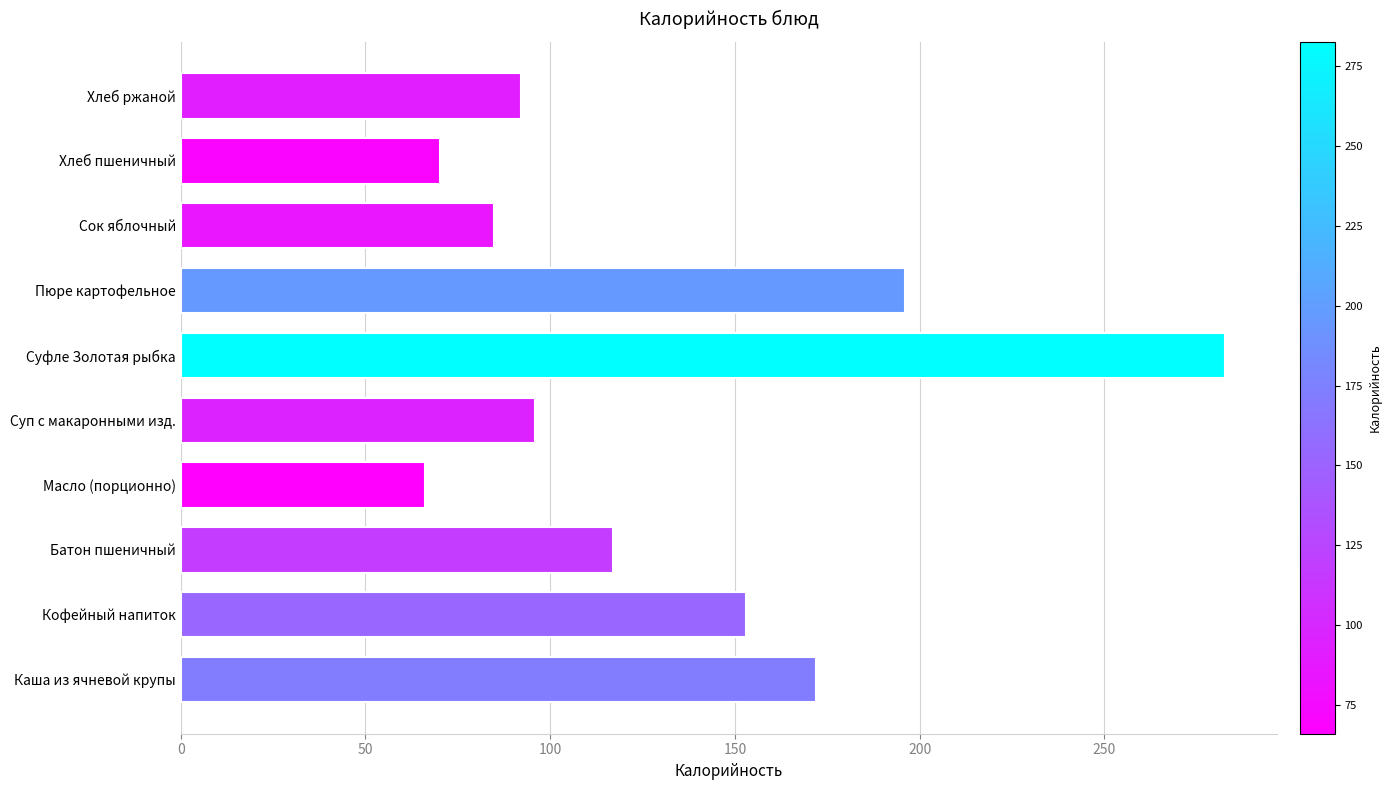

Reading bottom to top, list all the values displayed in this chart.

172.0	153.0	116.9	66.0	96.0	282.6	196.0	84.8	70.1	92.0